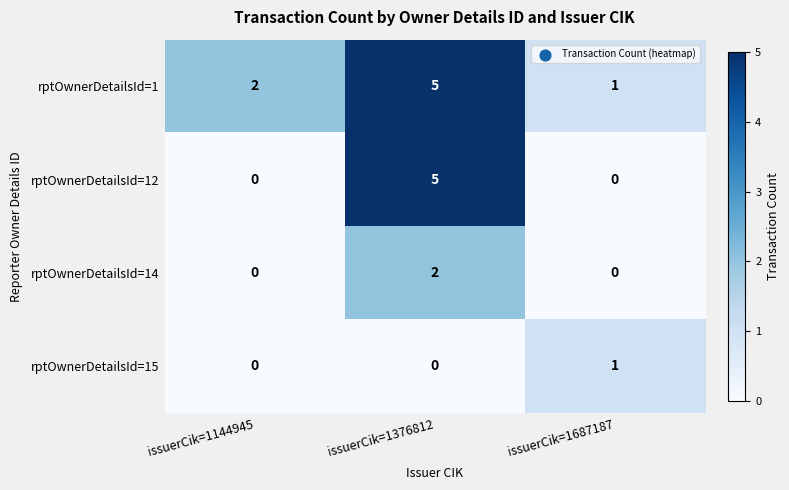

Which series has the largest total across all categories?

rptOwnerDetailsId=1